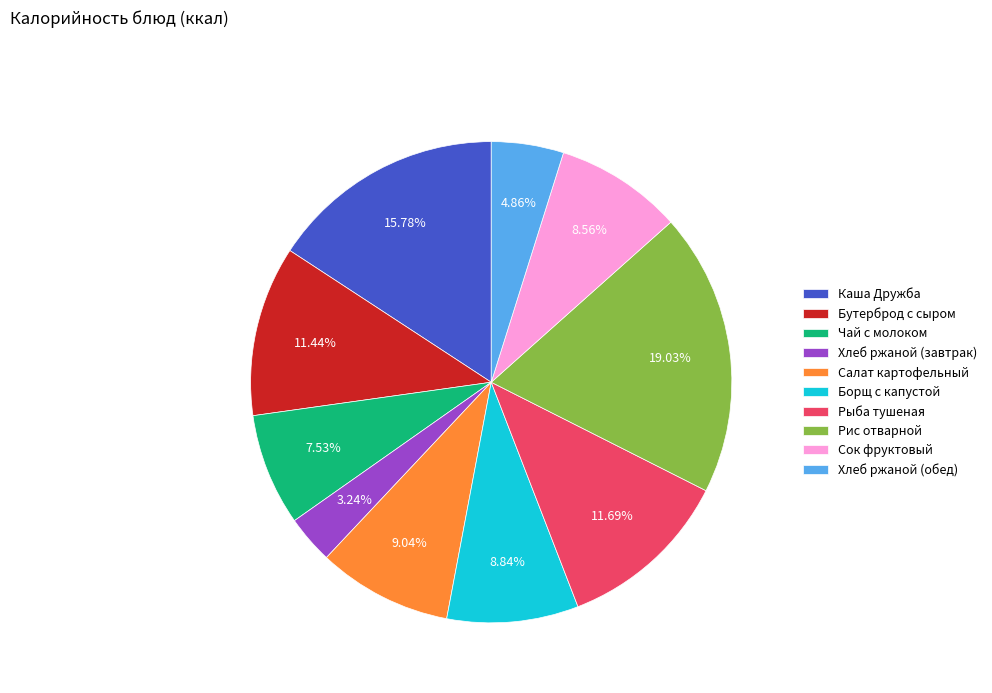

Count the number of slices in the pie.

10